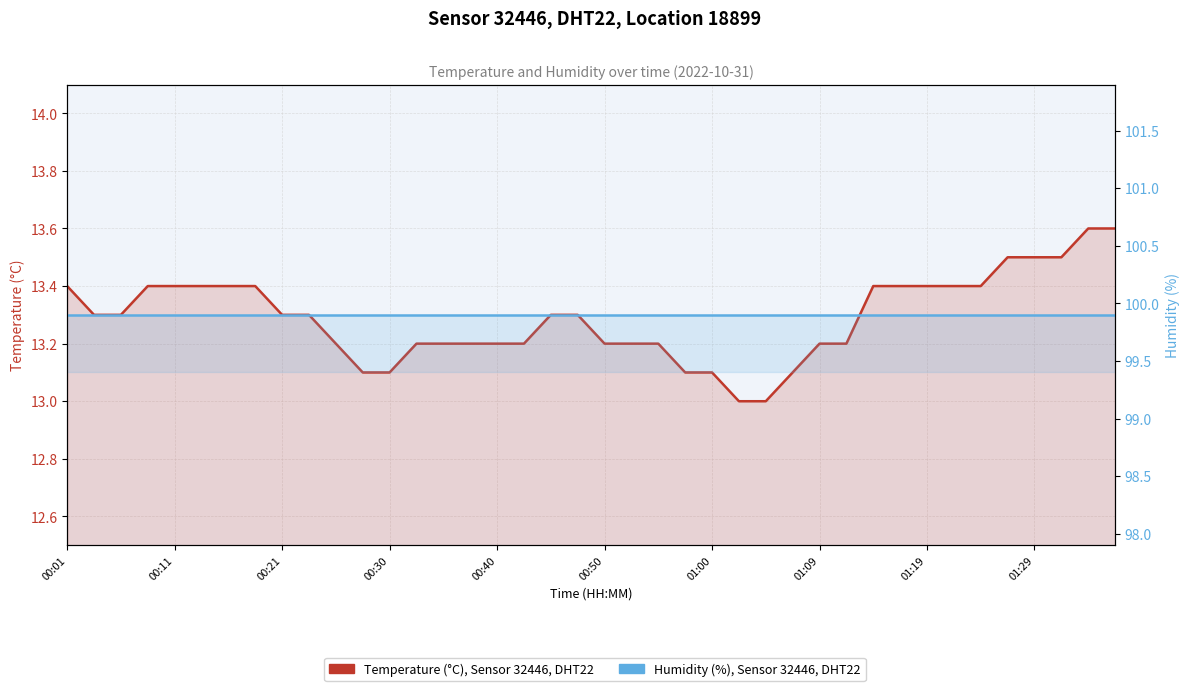

What is the difference between the highest and lowest values at 29?

86.7